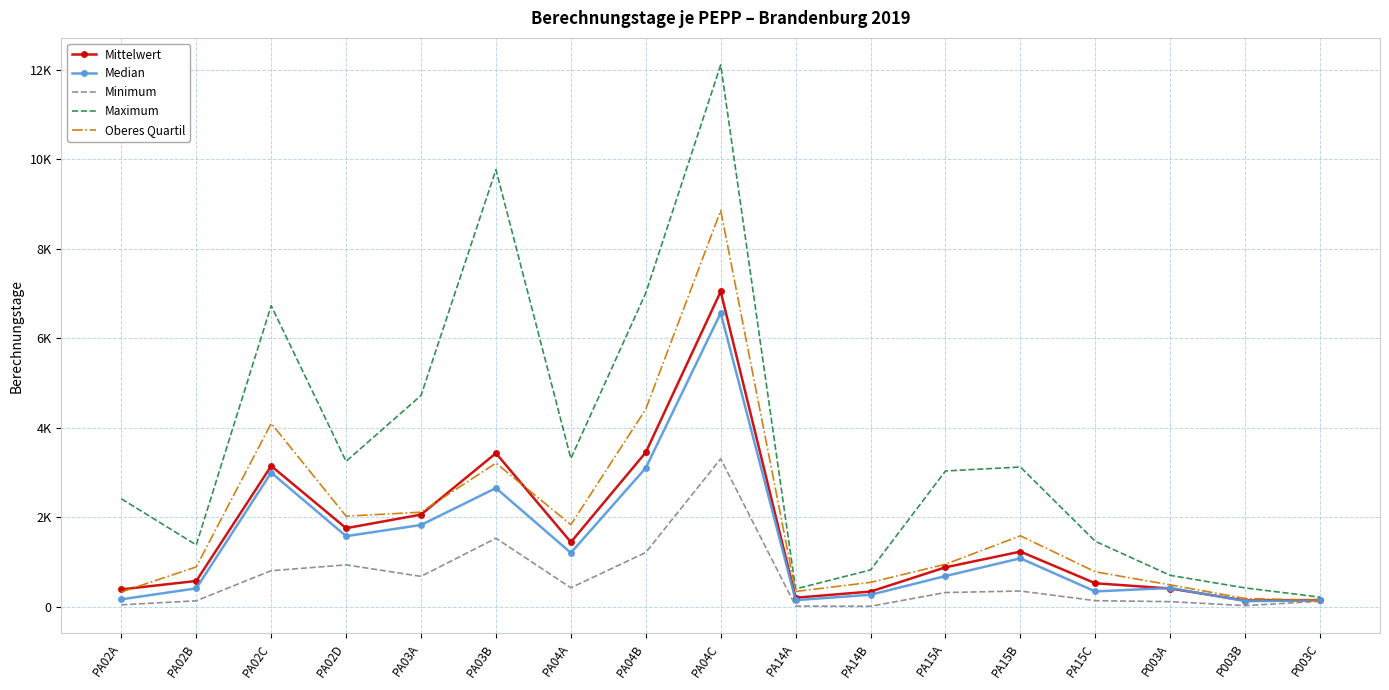

At which label does Oberes Quartil first exceed 945?

PA02C